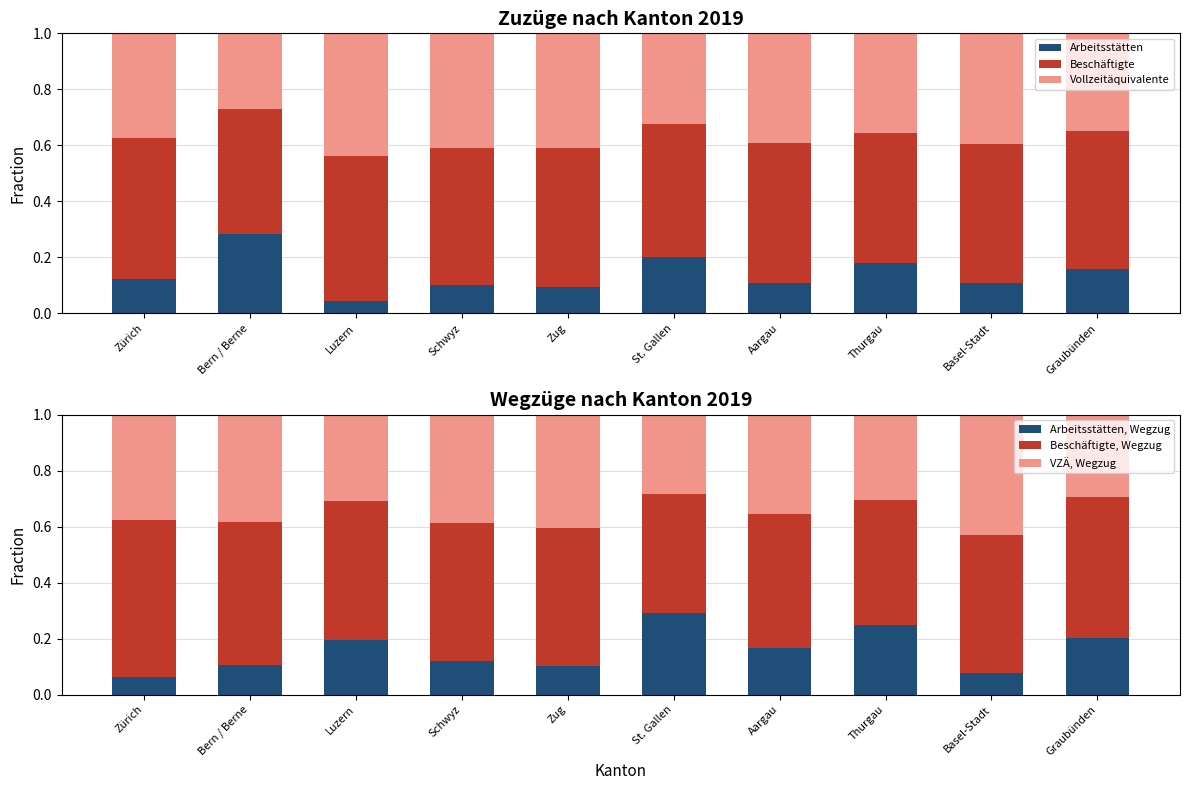

What is the label of the 4th bar from the right?

Aargau